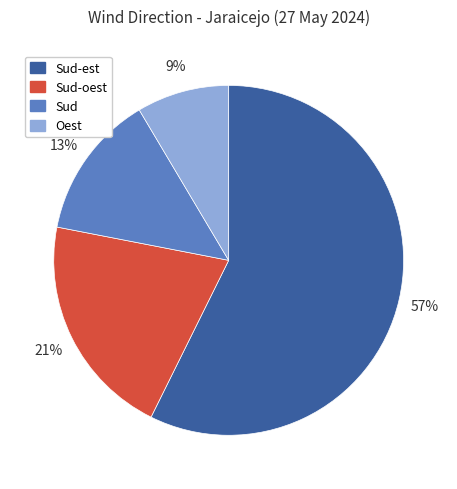

Is there a majority slice in this chart?

Yes